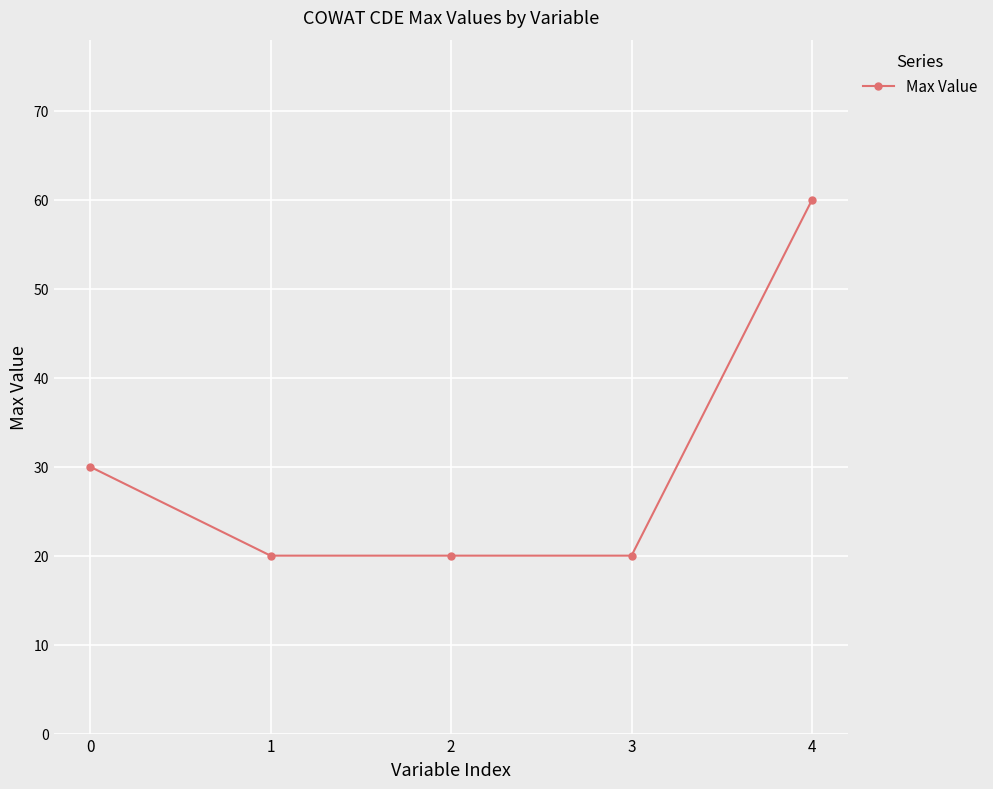

Does the chart have visible grid lines?

Yes